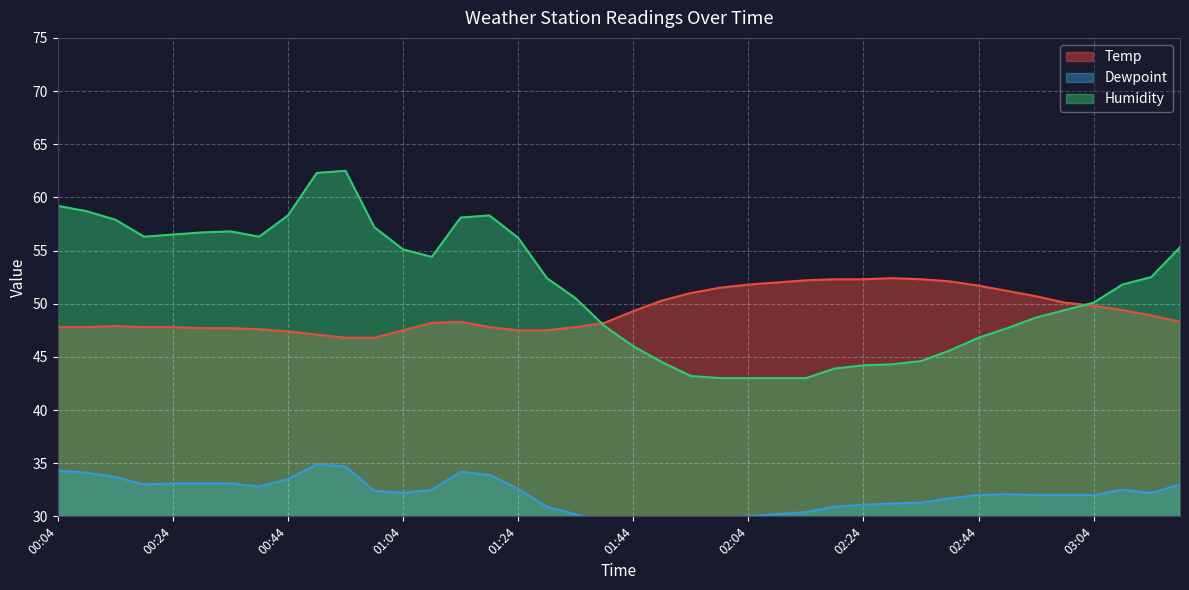

Rank the categories by Dewpoint value from lowest to highest.

01:39, 01:54, 01:44, 01:49, 01:59, 02:04, 01:34, 02:09, 02:14, 01:29, 02:19, 02:24, 02:29, 02:34, 02:39, 02:44, 02:54, 02:59, 03:04, 02:49, 01:04, 03:14, 00:59, 01:09, 03:09, 01:24, 00:39, 00:19, 03:19, 00:24, 00:29, 00:34, 00:44, 00:14, 01:19, 00:09, 01:14, 00:04, 00:54, 00:49